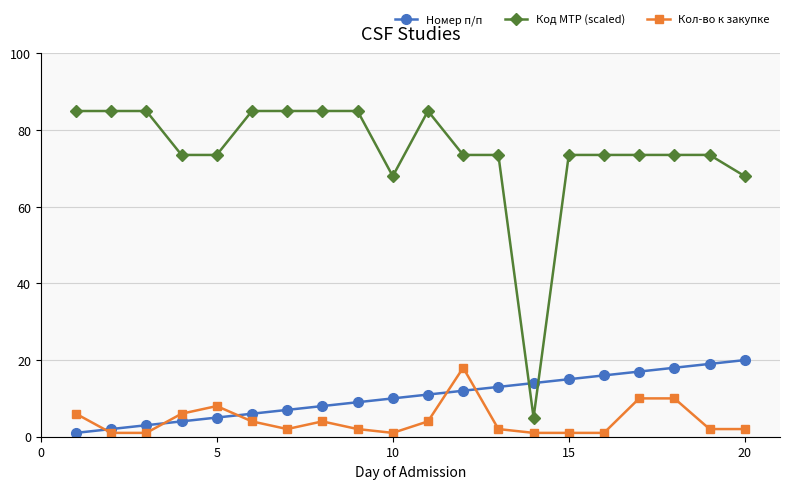

What is the maximum value for Кол-во к закупке?

18.0